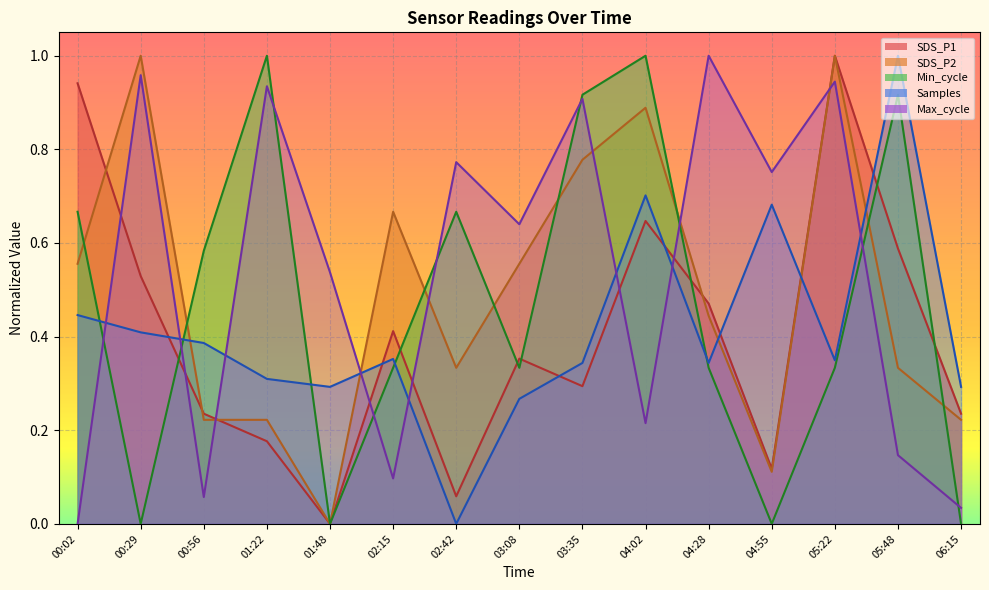

What is the label of the 12th point from the left?

04:55